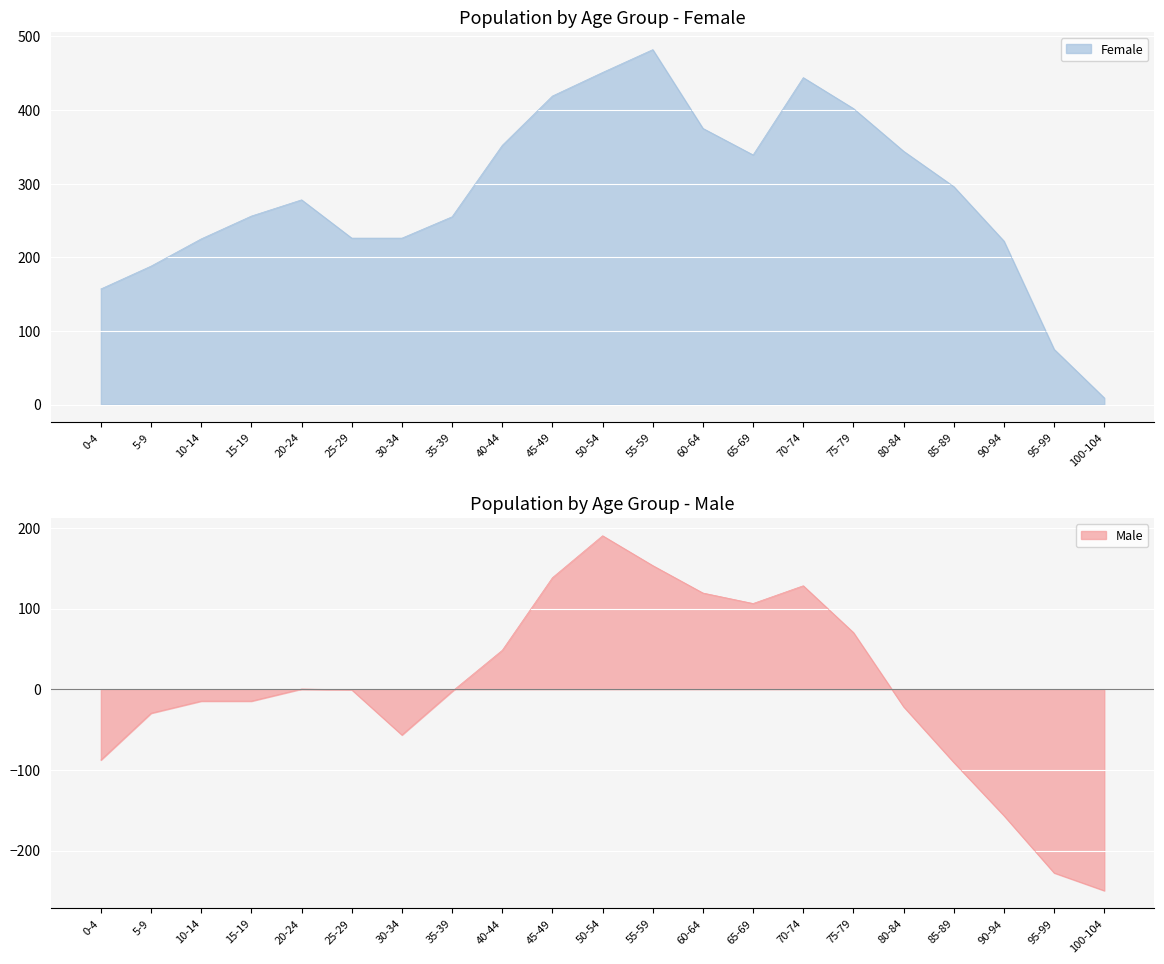

Is it true that 0-4歳 女 equals 451.0 at 50-54?

True